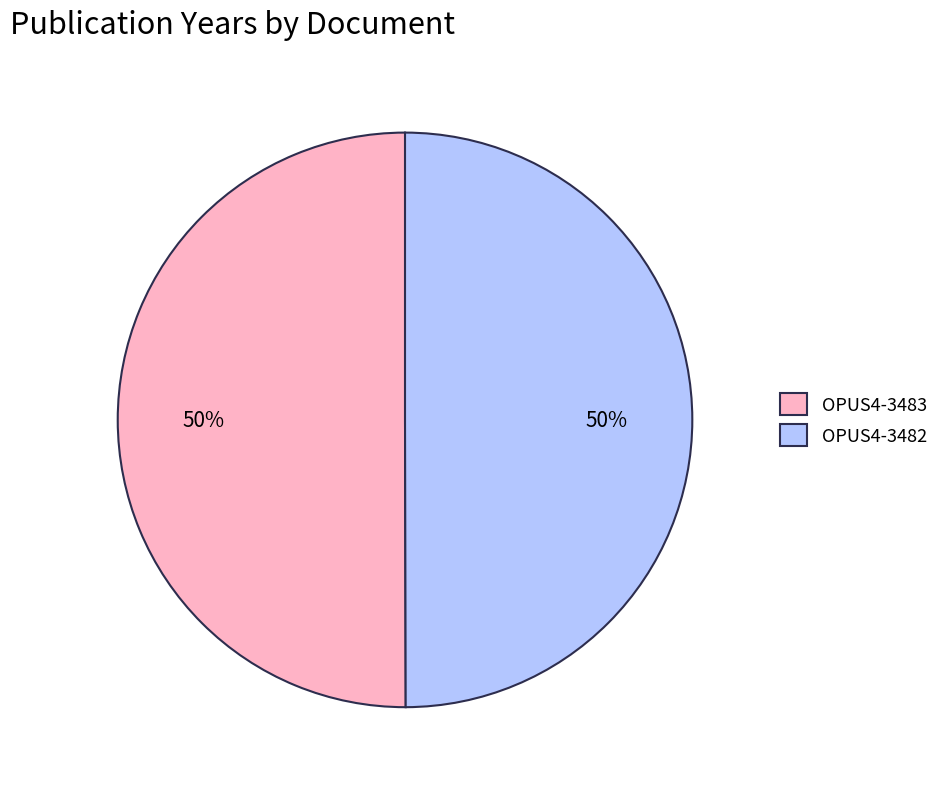

Do OPUS4-3483 and OPUS4-3482 together represent more than half of the pie?

Yes